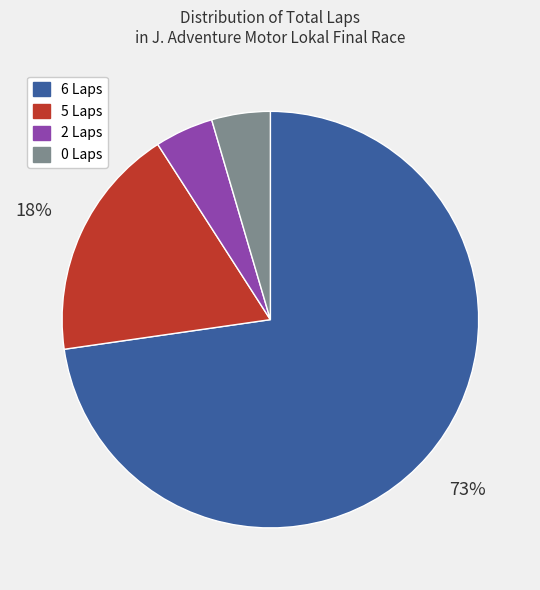

Between 2 Laps and 6 Laps, which is larger?

6 Laps